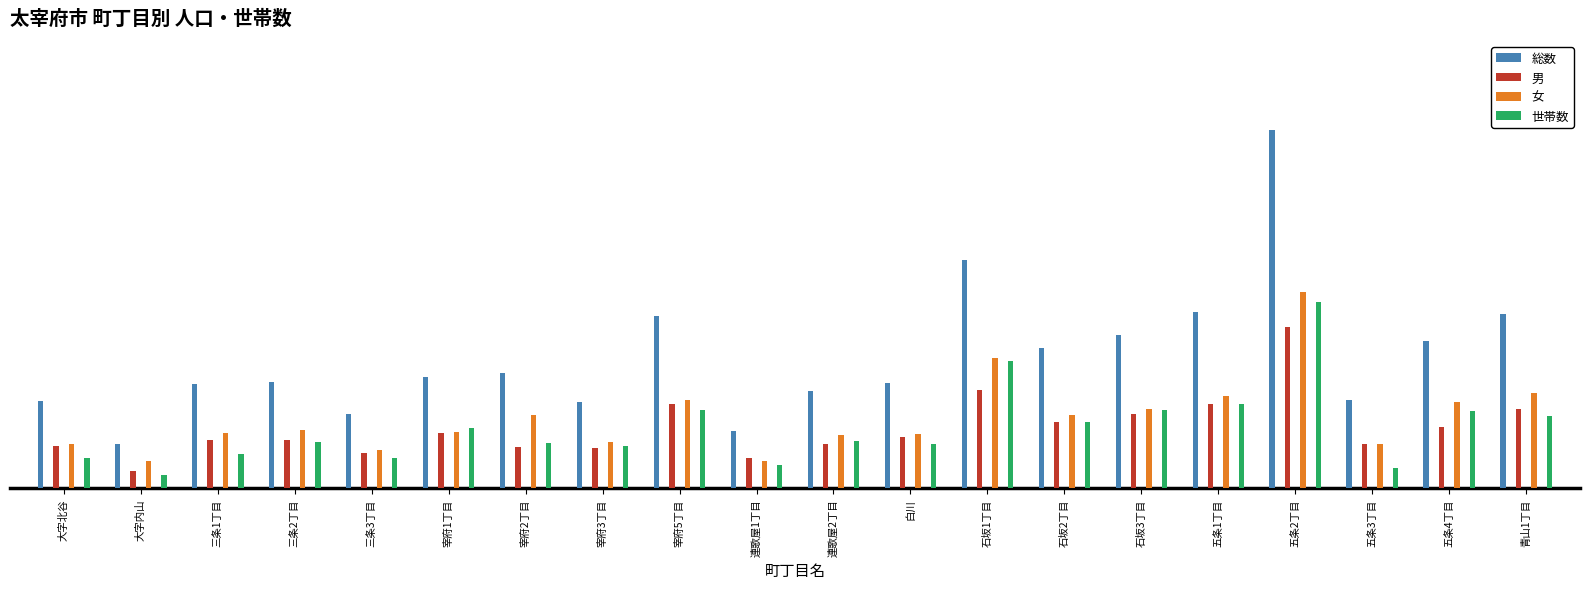

What is the sum of the 世帯数 values at 宰府3丁目 and 三条1丁目?

390